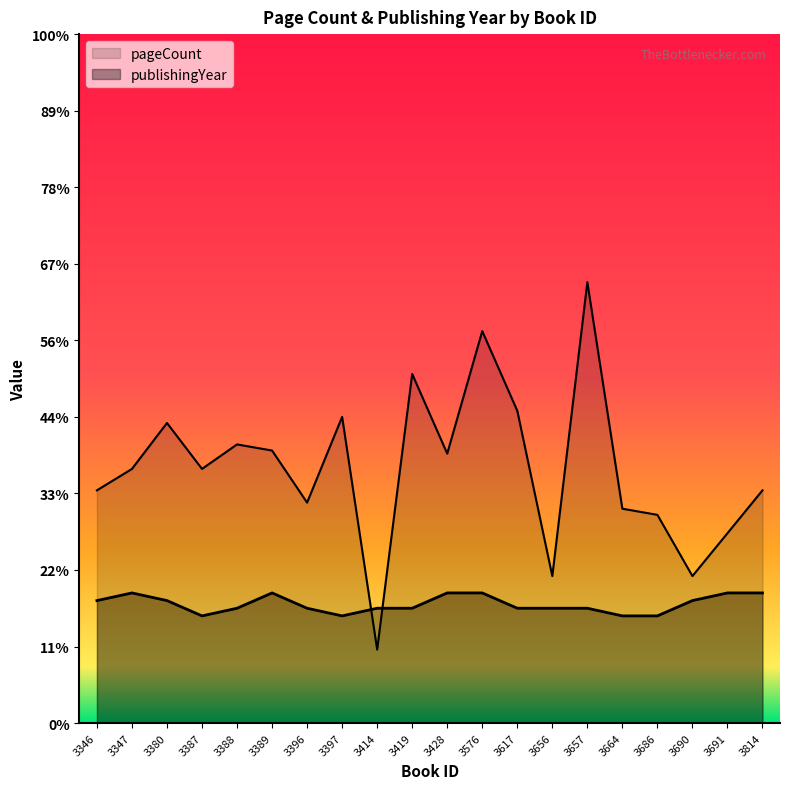

Does the chart display data point markers on the line(s)?

No